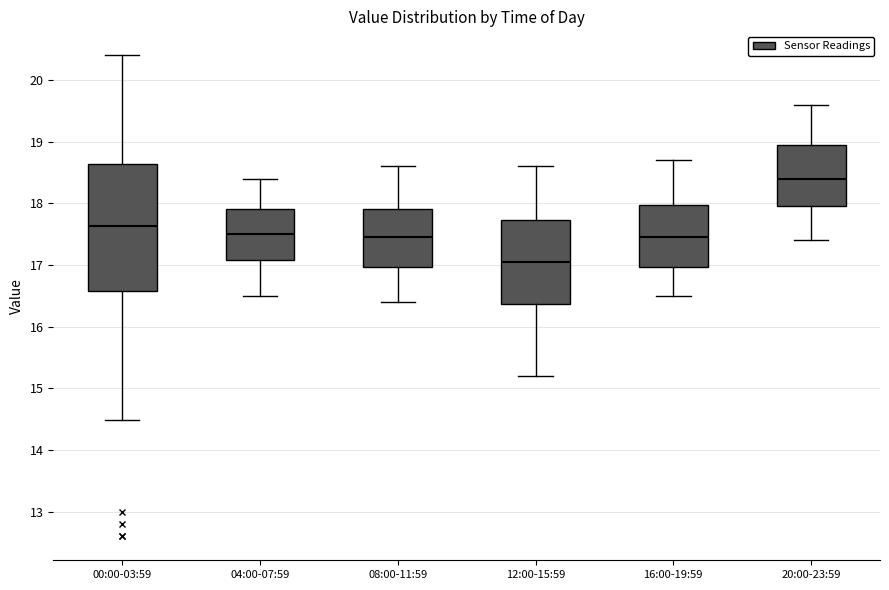

Reading left to right, read every box against the y-axis: the position of its median line, the range the box covers, and the ends of its whiskers. The values are not printed on the chart, so give them approximately, as read against the axis.

00:00-03:59: median 17.6, box 16.6 to 18.6, whiskers 14.5 to 20.4
04:00-07:59: median 17.5, box 17.1 to 17.9, whiskers 16.5 to 18.4
08:00-11:59: median 17.5, box 17.0 to 17.9, whiskers 16.4 to 18.6
12:00-15:59: median 17.1, box 16.4 to 17.7, whiskers 15.2 to 18.6
16:00-19:59: median 17.5, box 17.0 to 18.0, whiskers 16.5 to 18.7
20:00-23:59: median 18.4, box 18.0 to 19.0, whiskers 17.4 to 19.6